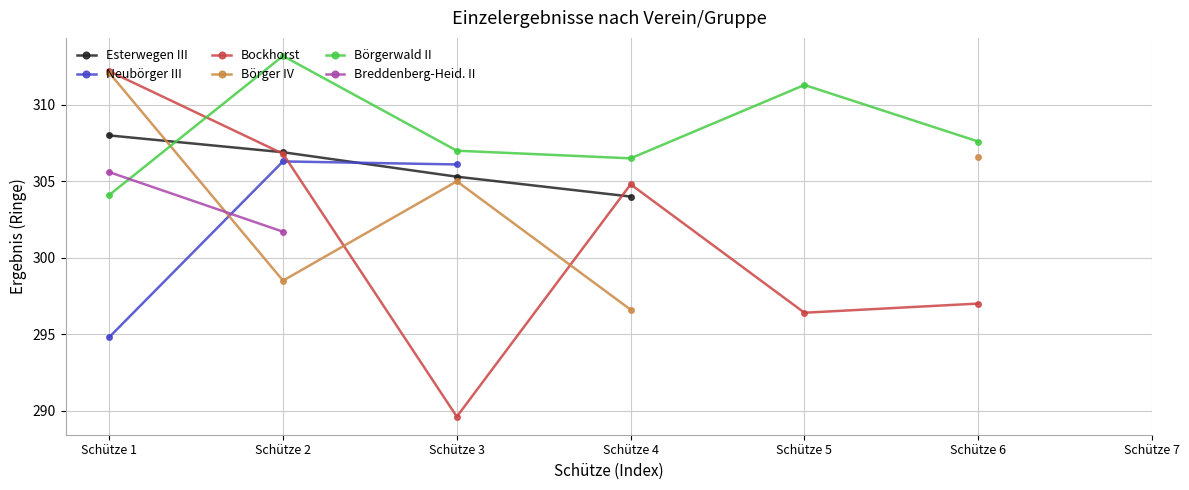

What is the sum of the Börgerwald II values at Schütze 6 and Schütze 2?

620.8